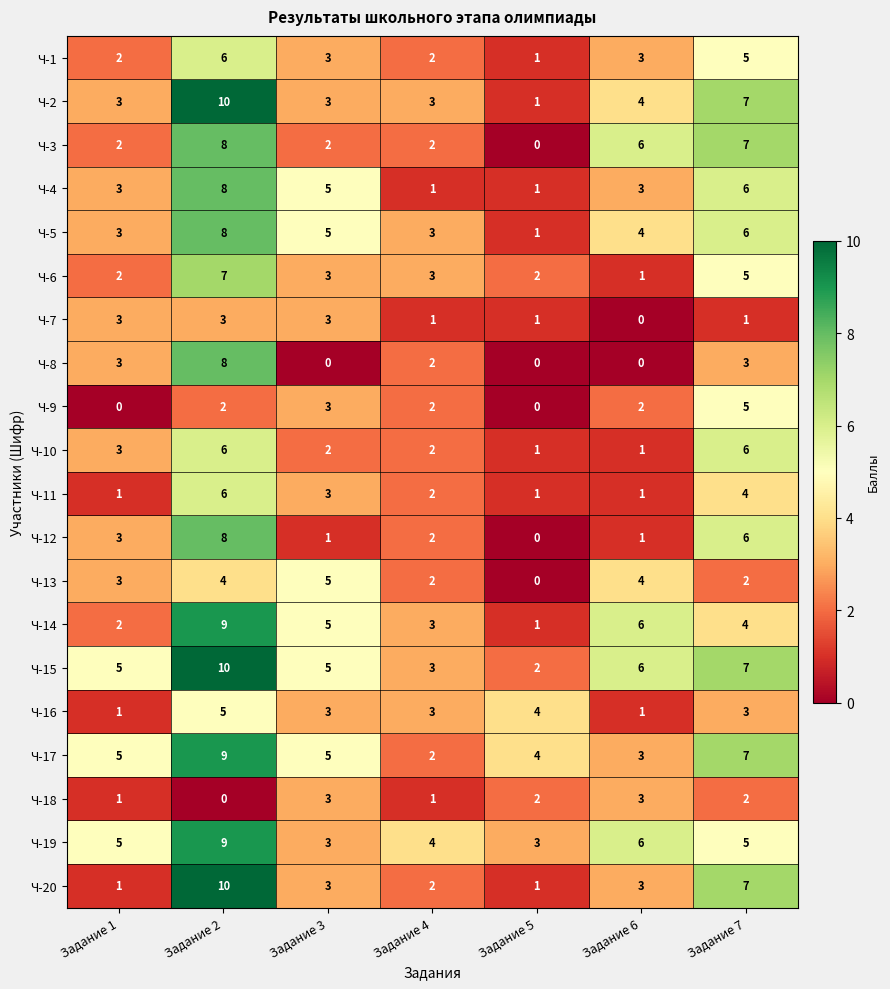

True or false: Ч-7 has a value of 1 at Задание 2.

False